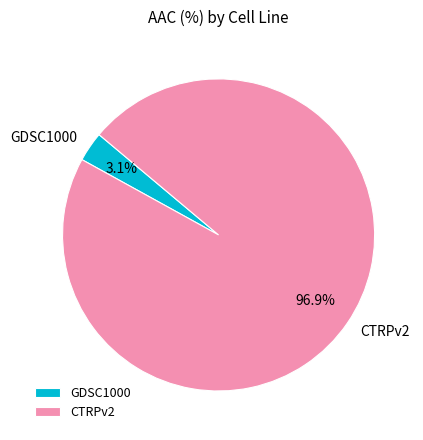

To the nearest percent, what is the difference between the largest and smallest slice percentages?

94%